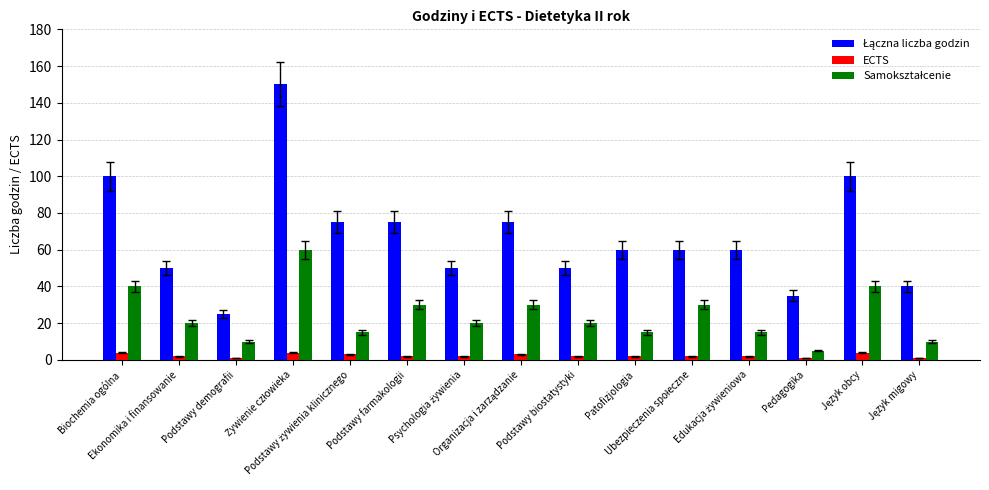

What is the sum of all ECTS values?

35